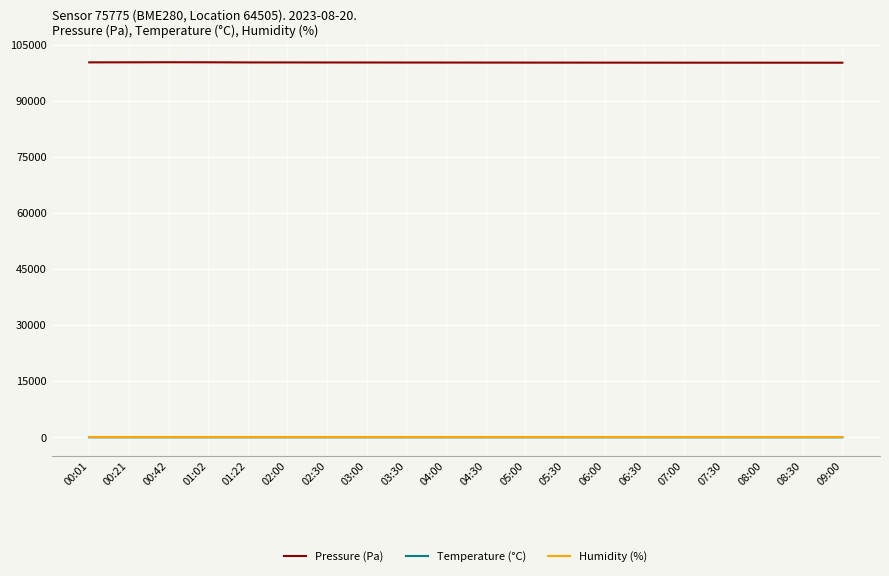

What is the greatest value displayed?

100301.6